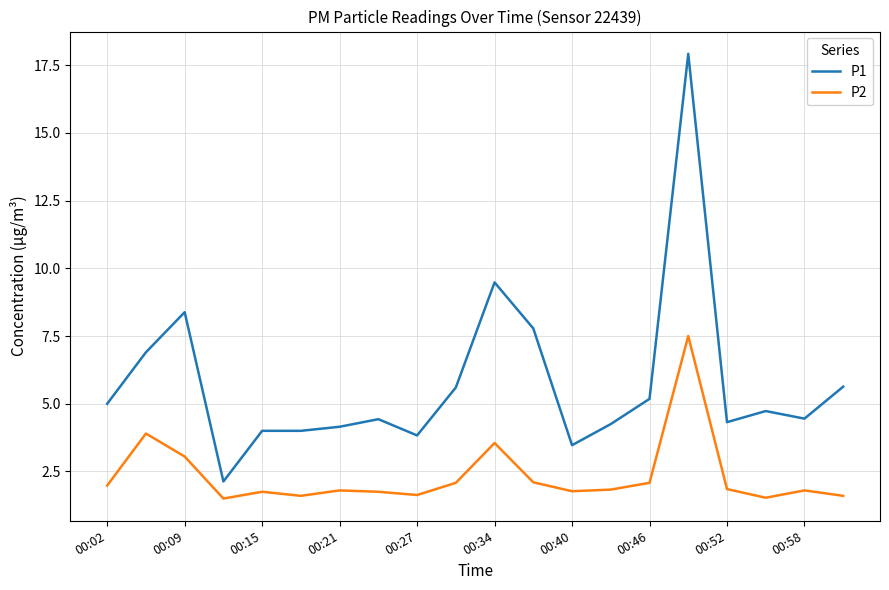

Which series has the widest spread of values?

P1